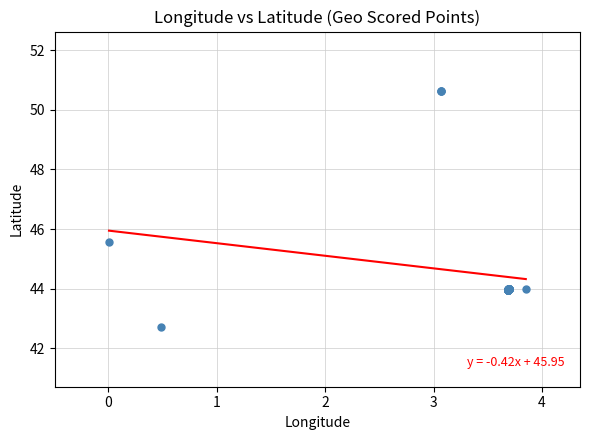

What Y value in the scatter plot is closest to 46?

45.6